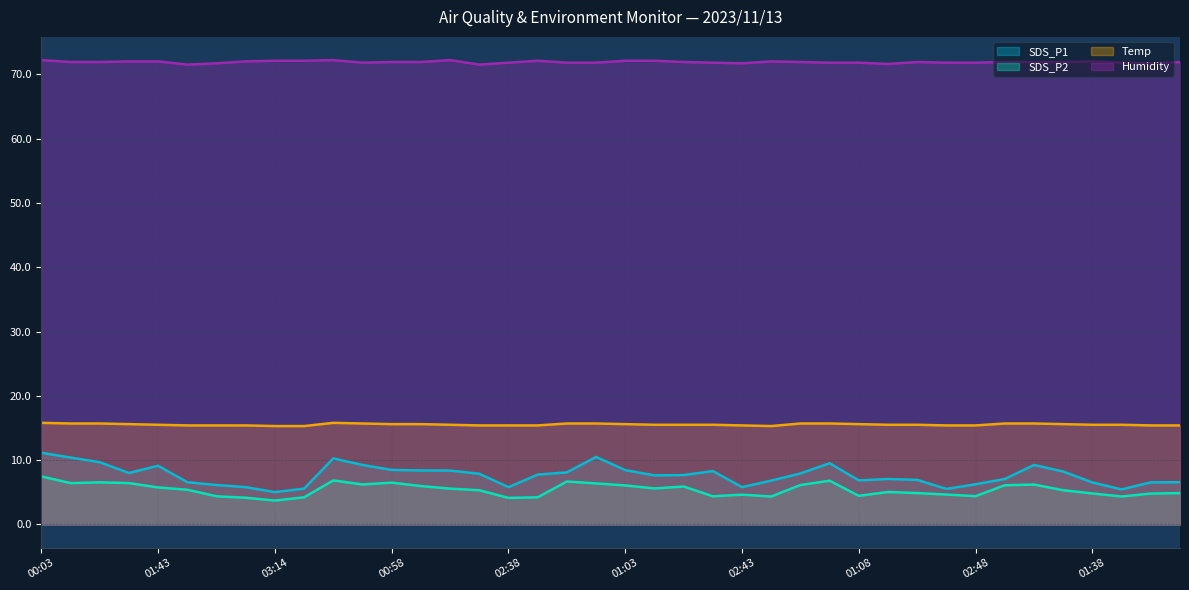

How many interior local peaks does the SDS_P1 series have?

7